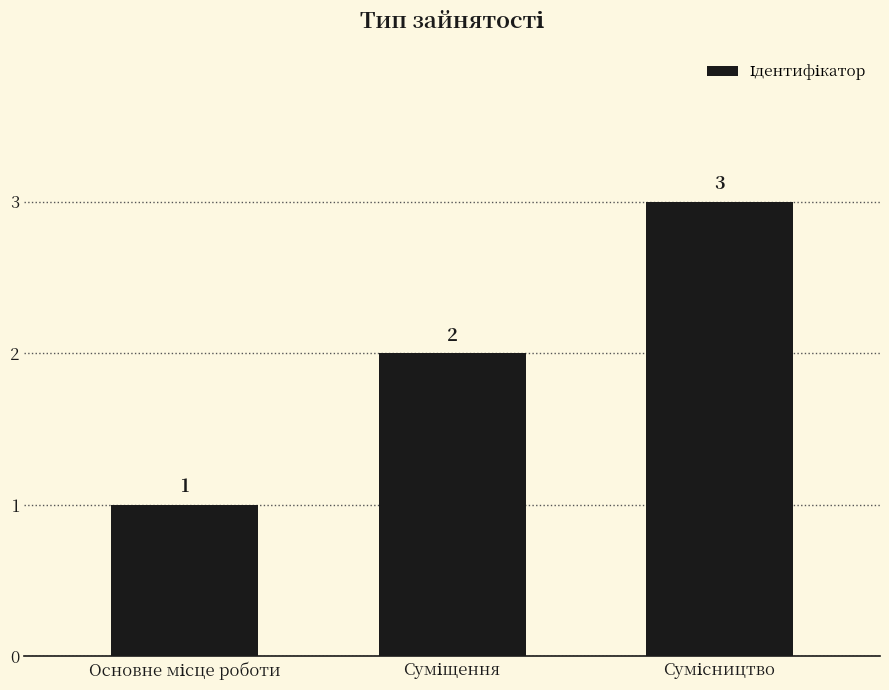

What is the value of the 2nd bar from the left?

2